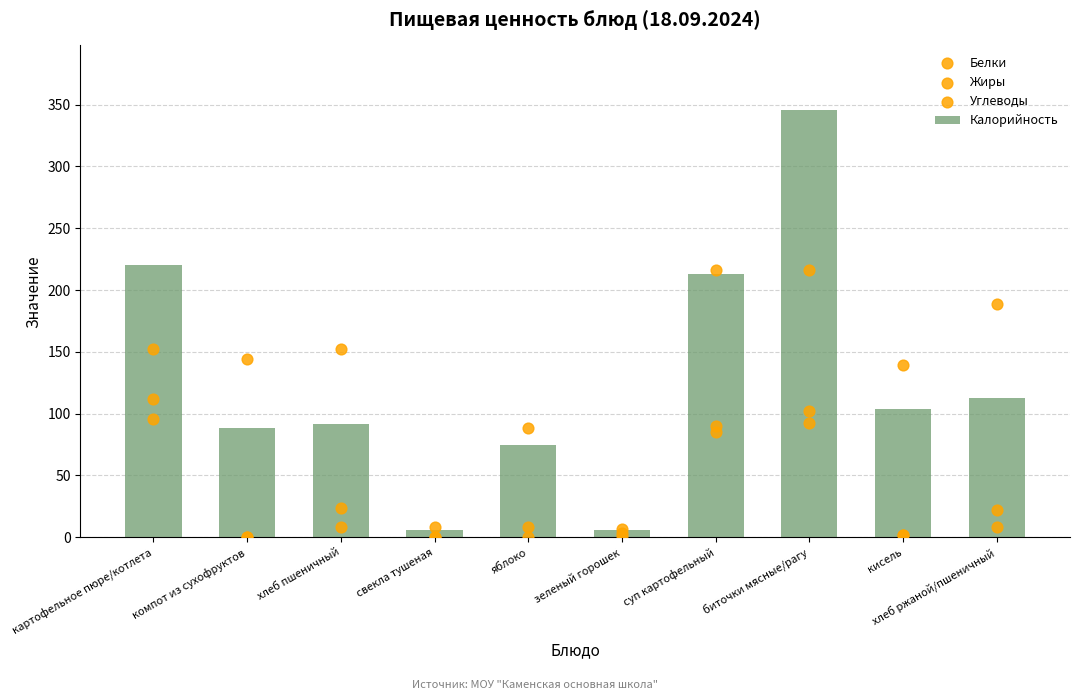

Which series has the largest Y range (max minus min)?

Калорийность